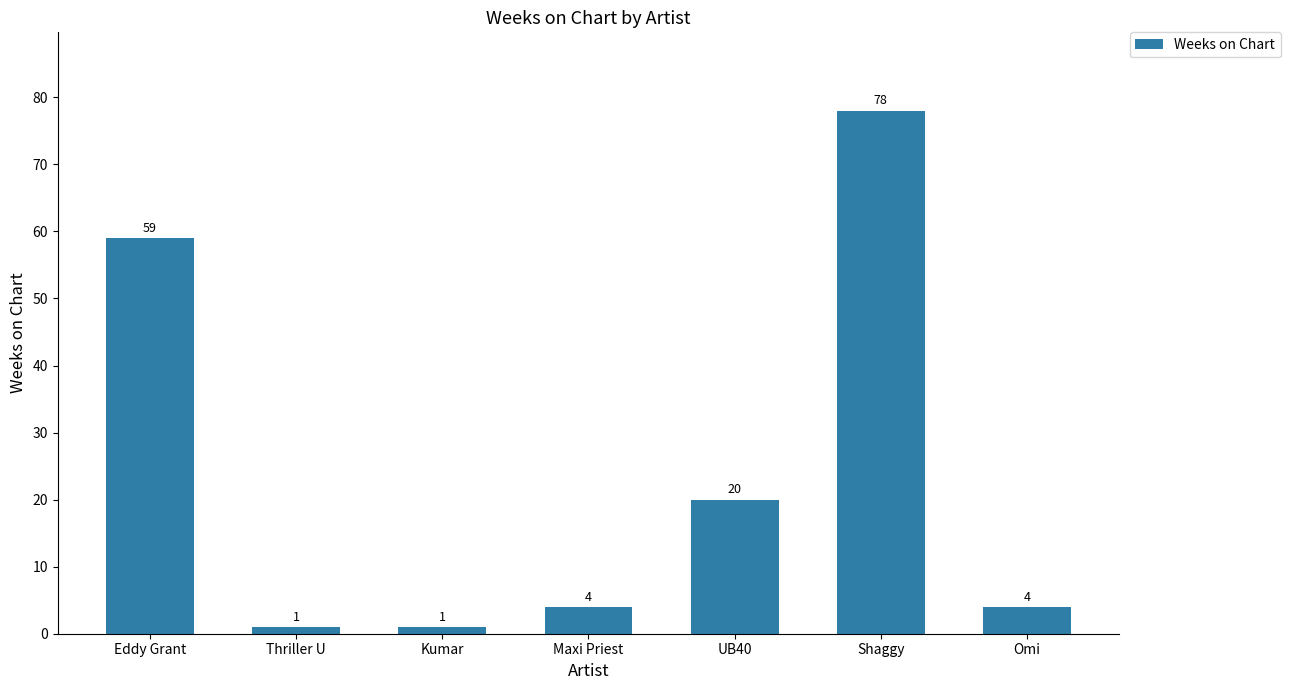

What is the difference between the maximum and minimum values?

77